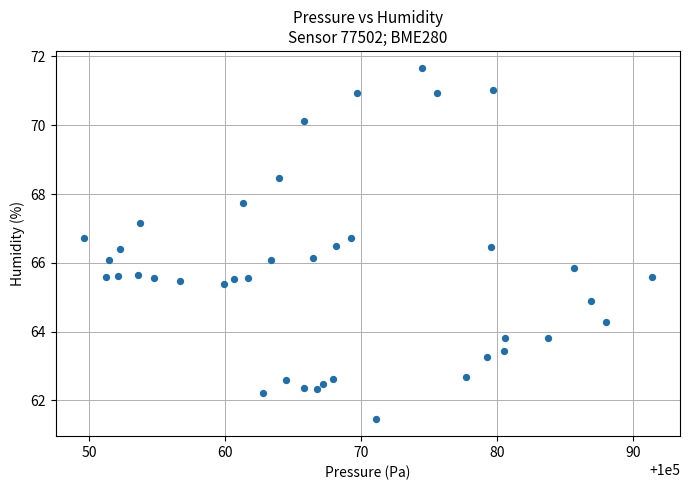

What is the range of X values (max minus min)?

41.7